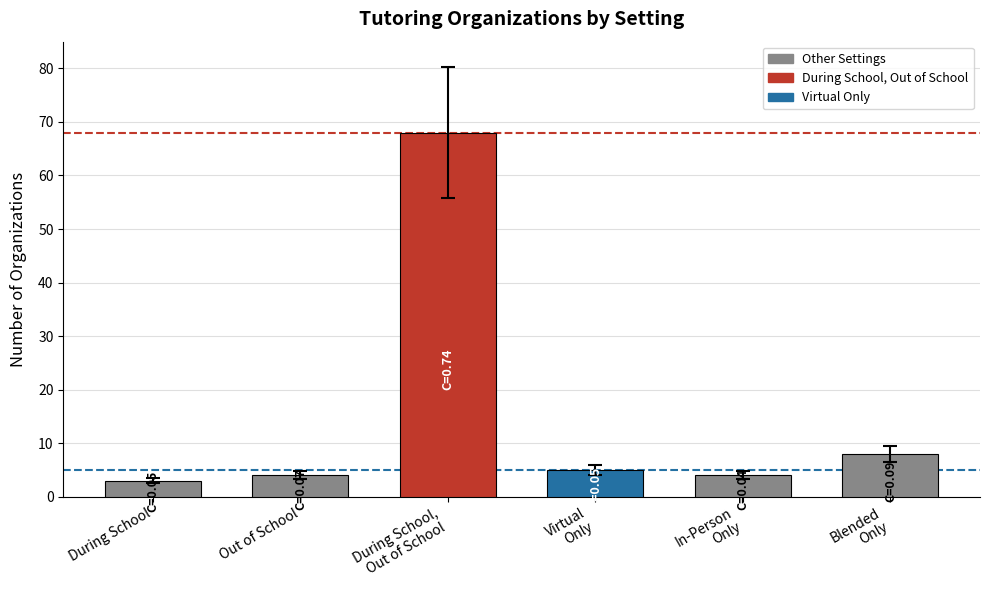

What position from the left is In-Person
Only?

5